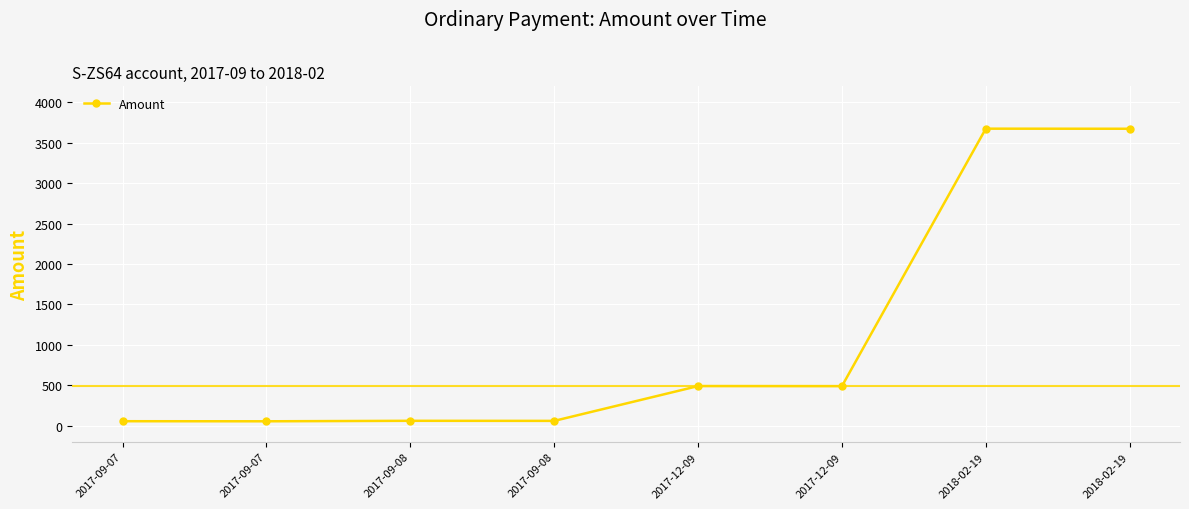

The chart shows a value of 29.0 at 2017-09-07. True or false?

False